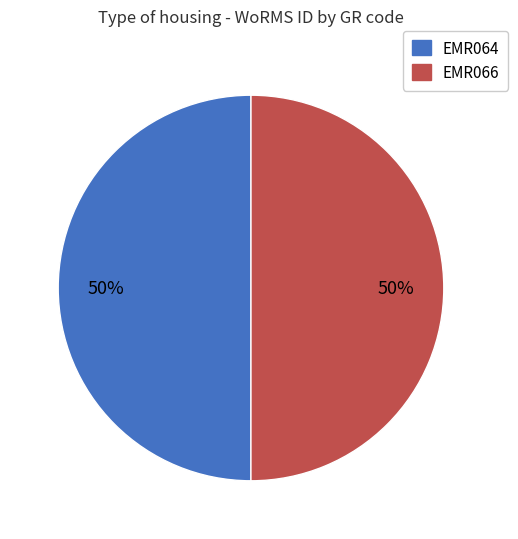

To the nearest percent, what is the combined percentage of EMR066 and EMR064?

100%